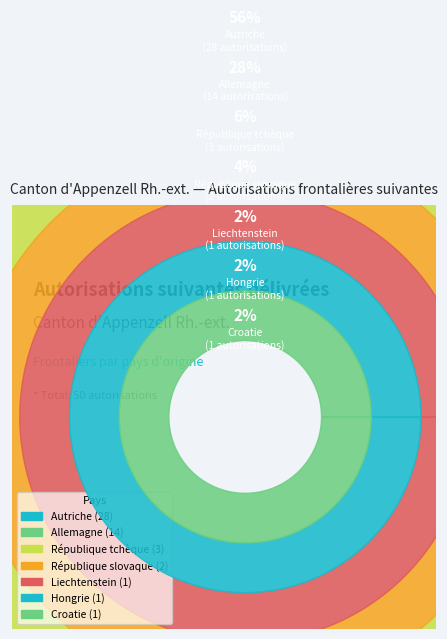

Between Croatie and Allemagne, which is larger?

Allemagne